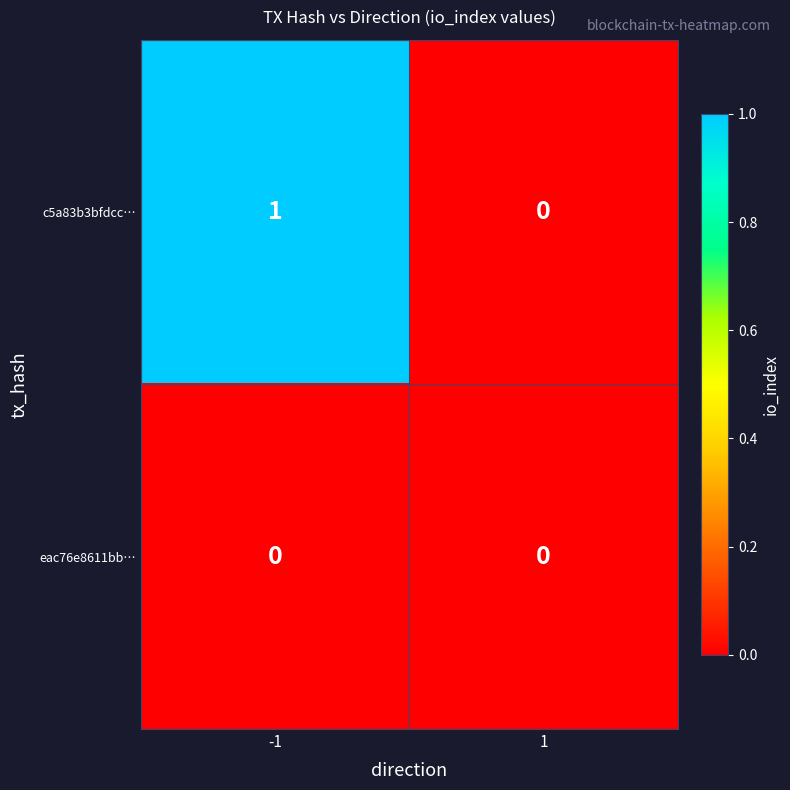

Which series has the largest total across all categories?

c5a83b3bfdcc…